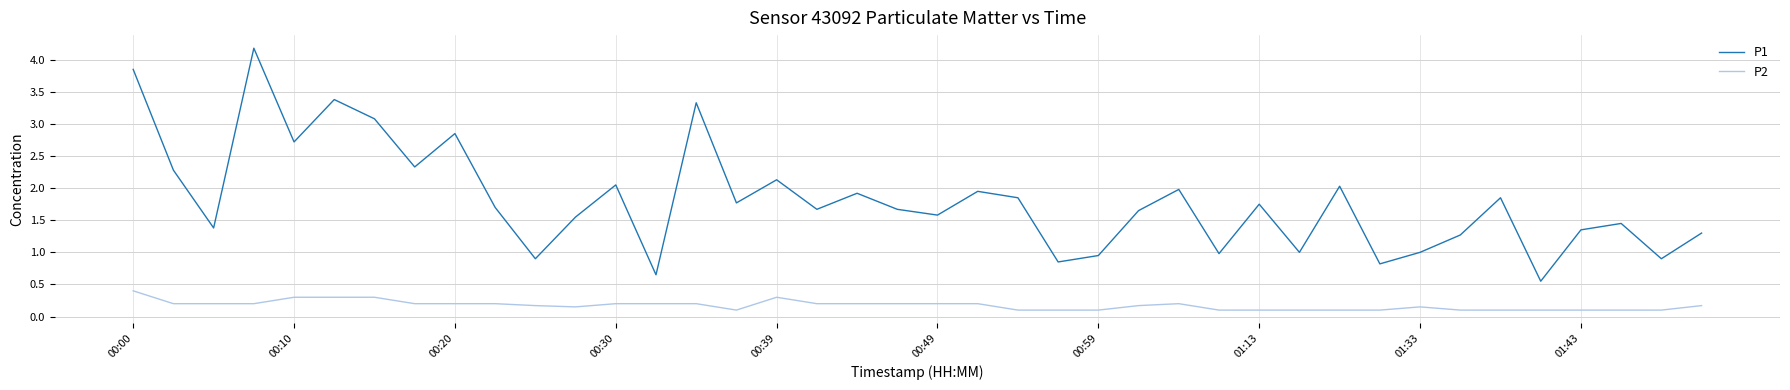

What is the difference between the maximum and minimum values in the P1 series?

3.6